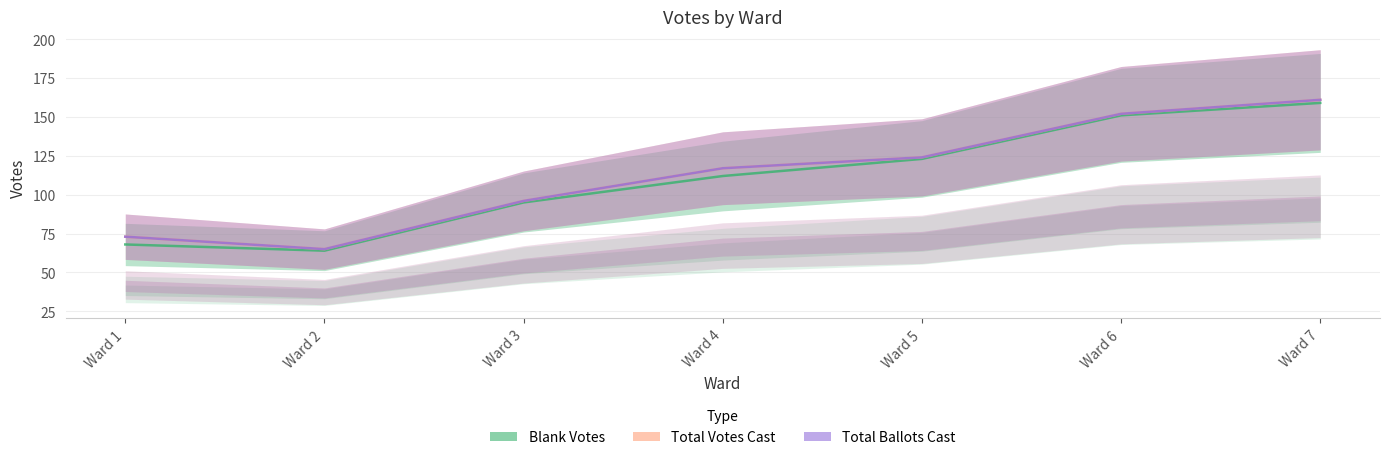

Between Ward 1 and Ward 4, which is larger?

Ward 4